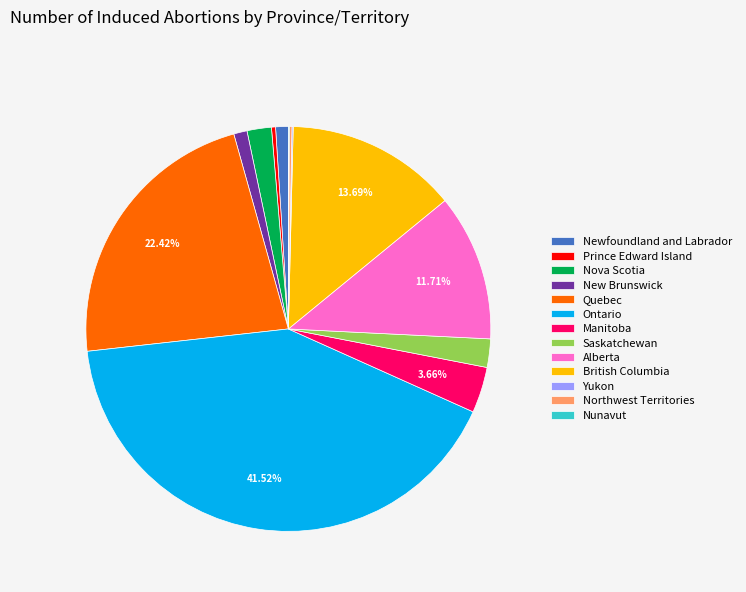

Is it true that Nova Scotia is 2% of the pie?

True